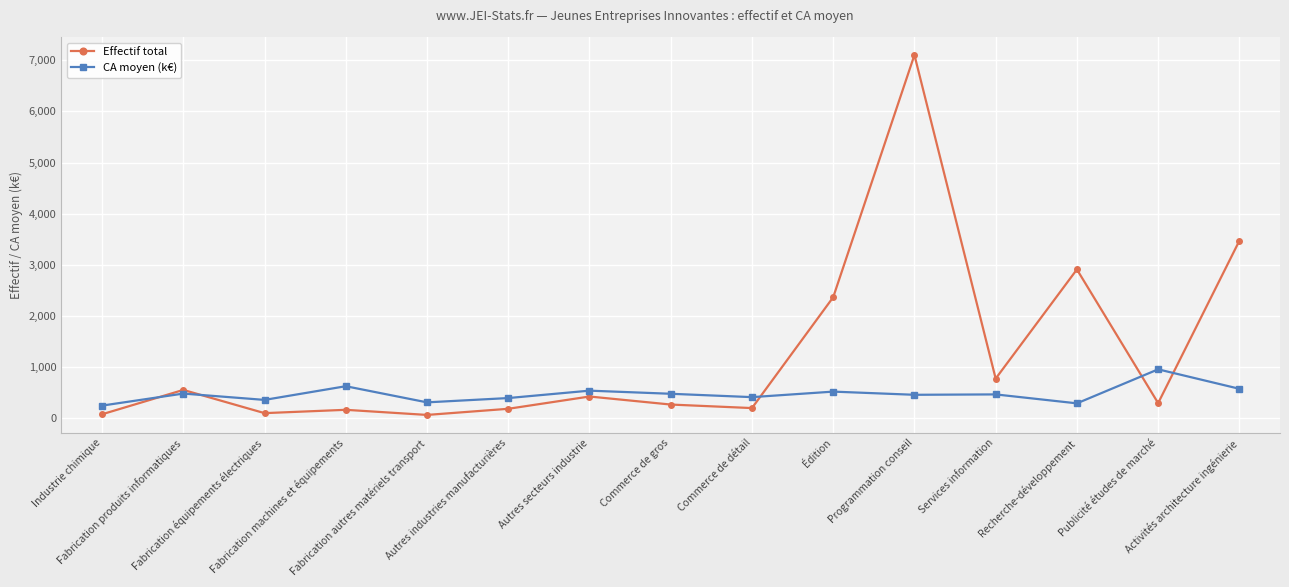

Which series has the largest total across all categories?

Effectif total